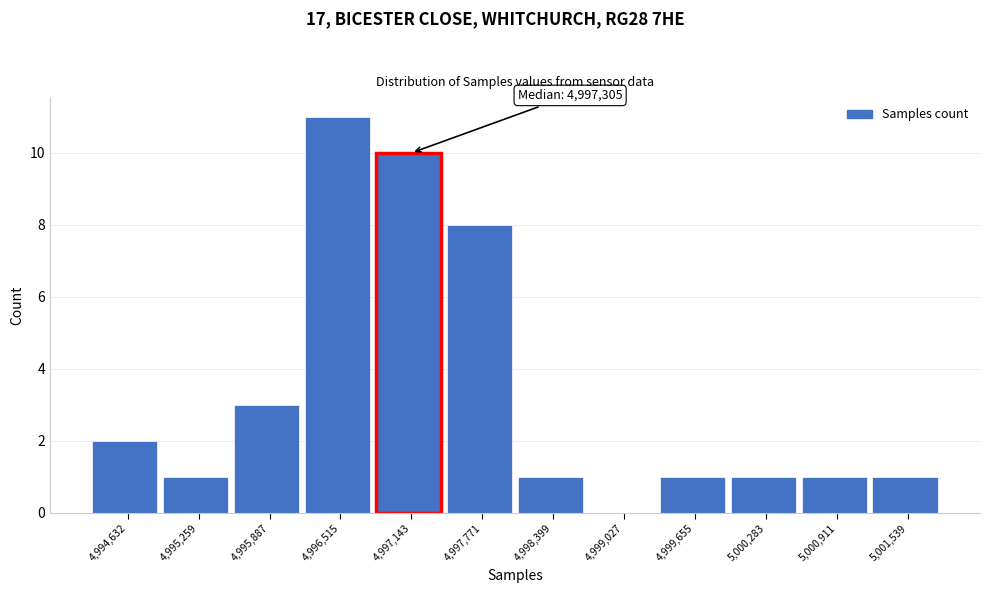

Reading left to right, what are all the values shown in this chart?

4,994,632=2	4,995,259=1	4,995,887=3	4,996,515=11	4,997,143=10	4,997,771=8	4,998,399=1	4,999,027=0	4,999,655=1	5,000,283=1	5,000,911=1	5,001,539=1